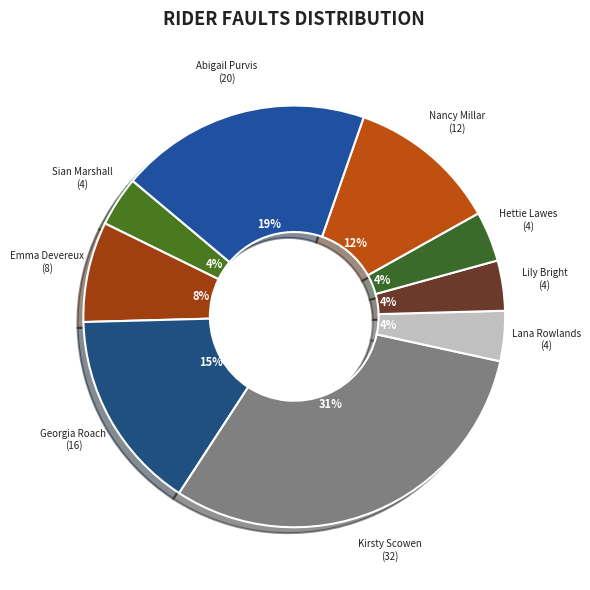

How many slices are in this pie chart?

9